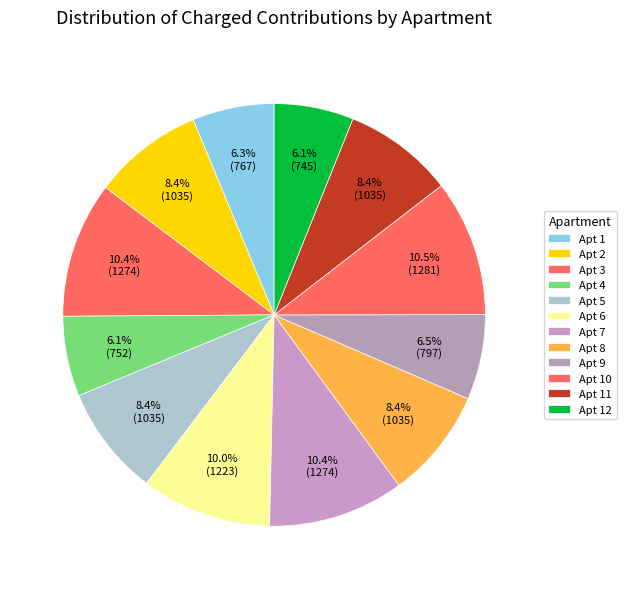

How many segments does this pie chart have?

12